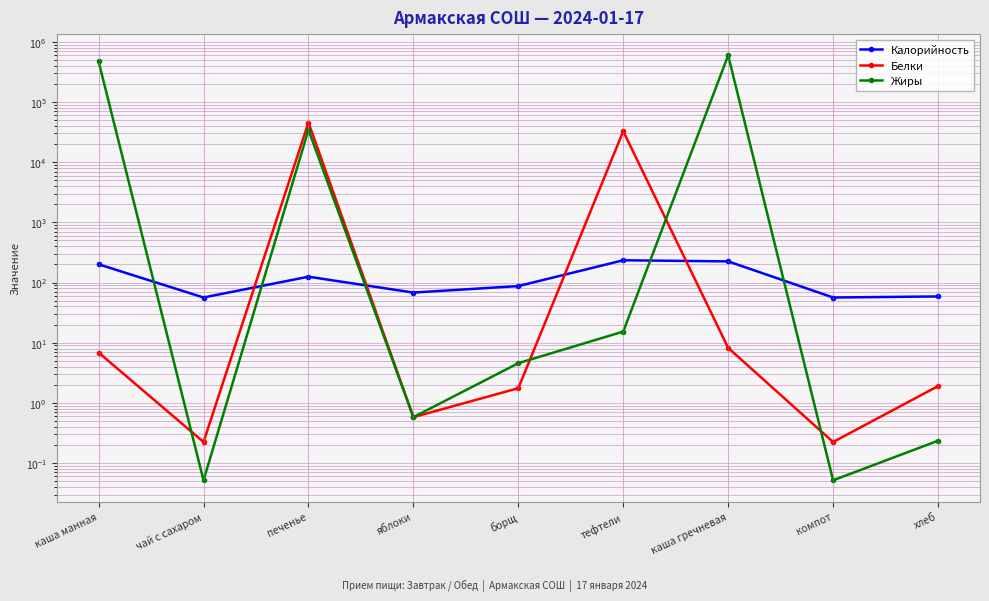

Between чай с сахаром and тефтели, which series saw the biggest shift?

Белки